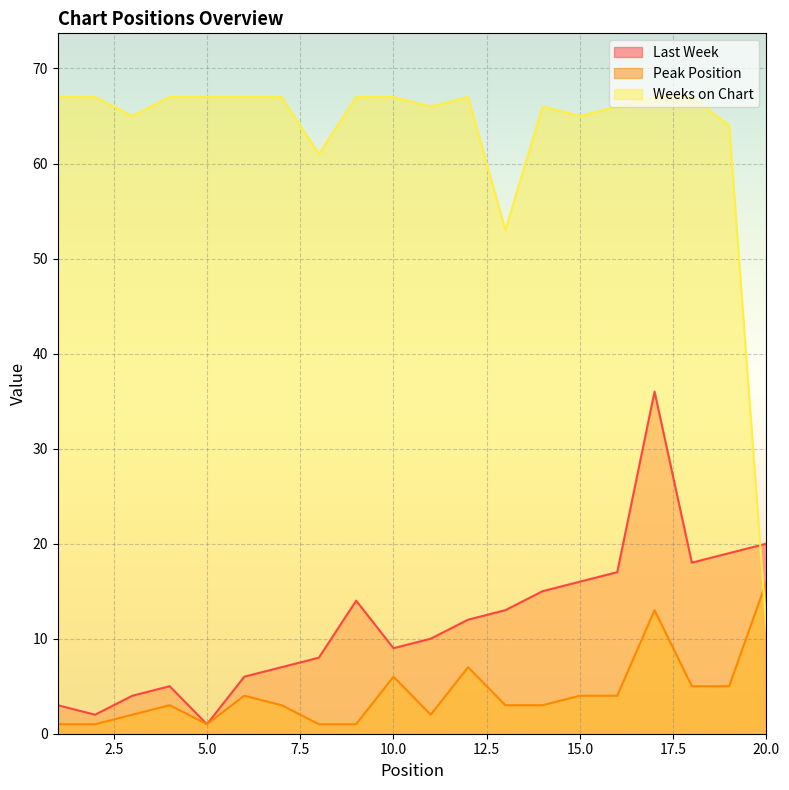

Reading left to right, extract all data points from this chart.

Last Week: 1=3	2=2	3=4	4=5	5=1	6=6	7=7	8=8	9=14	10=9	11=10	12=12	13=13	14=15	15=16	16=17	17=36	18=18	19=19	20=20
Peak Position: 1=1	2=1	3=2	4=3	5=1	6=4	7=3	8=1	9=1	10=6	11=2	12=7	13=3	14=3	15=4	16=4	17=13	18=5	19=5	20=16
Weeks on Chart: 1=67	2=67	3=65	4=67	5=67	6=67	7=67	8=61	9=67	10=67	11=66	12=67	13=53	14=66	15=65	16=66	17=67	18=67	19=64	20=11